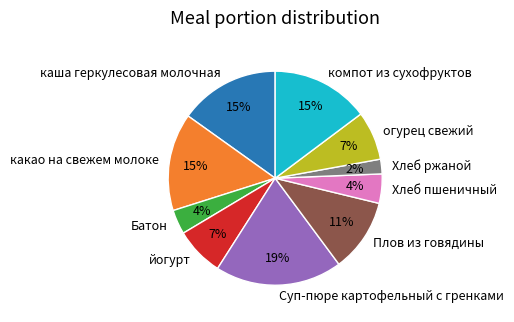

To the nearest percent, what portion does компот из сухофруктов represent?

15%